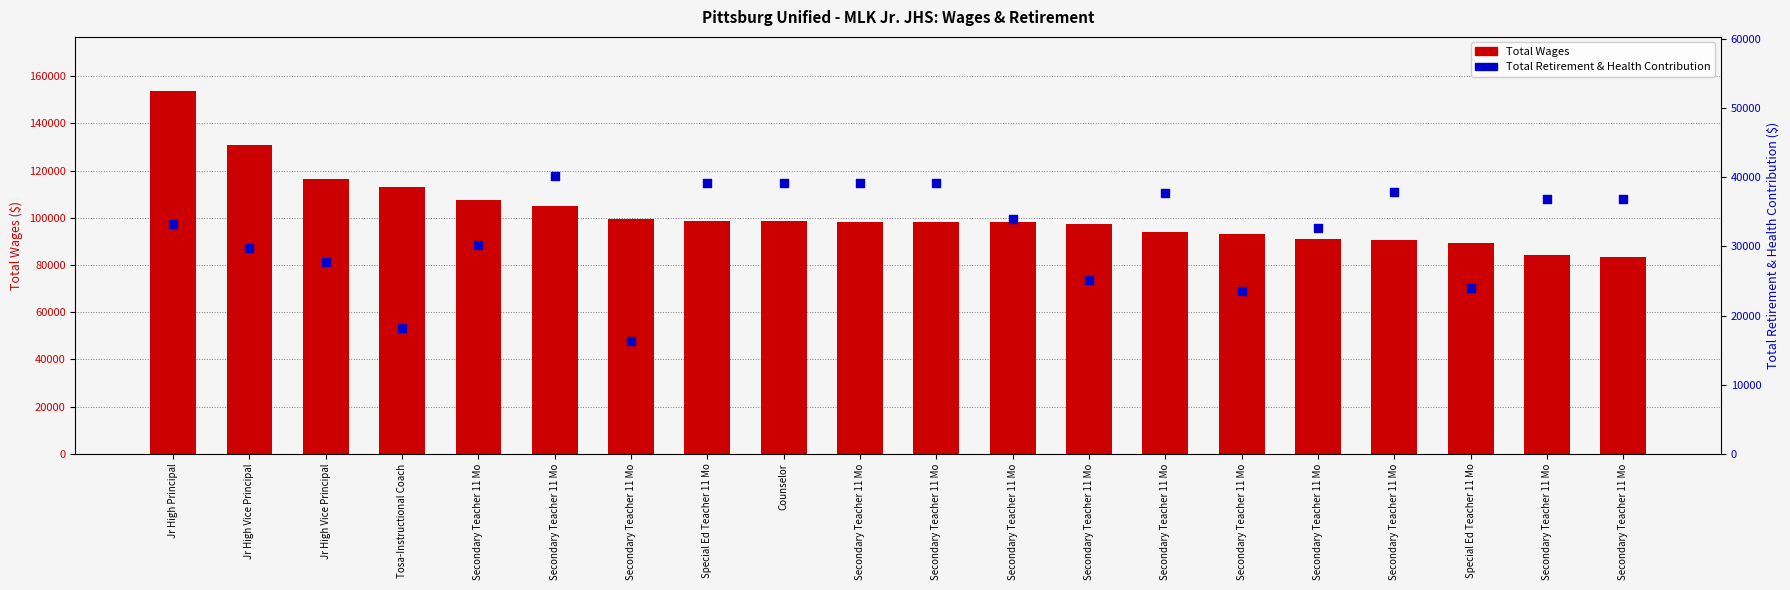

What are all the series names shown in the legend?

Total Wages, Total Retirement & Health Contribution